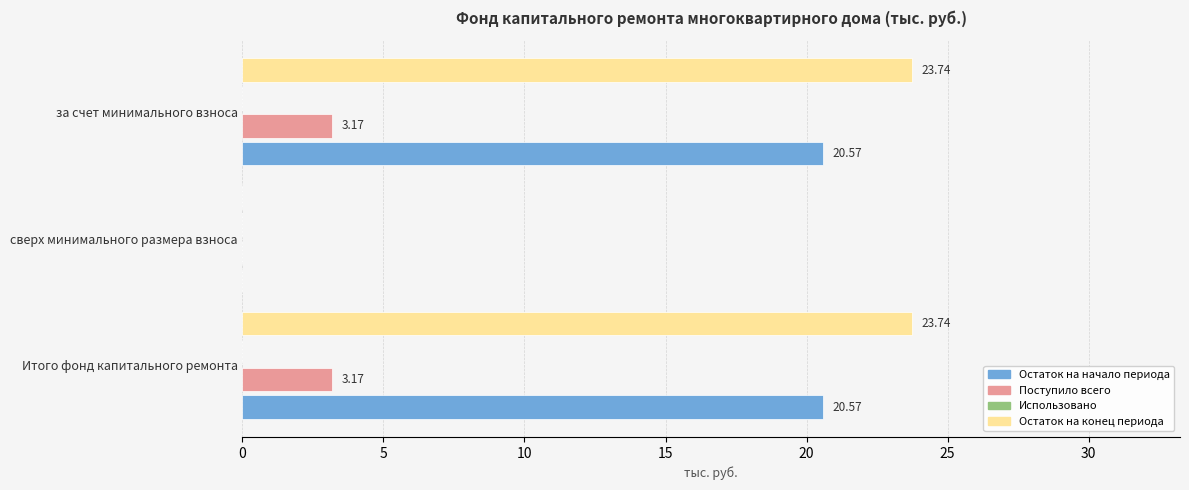

How many bars are there in each group?

4